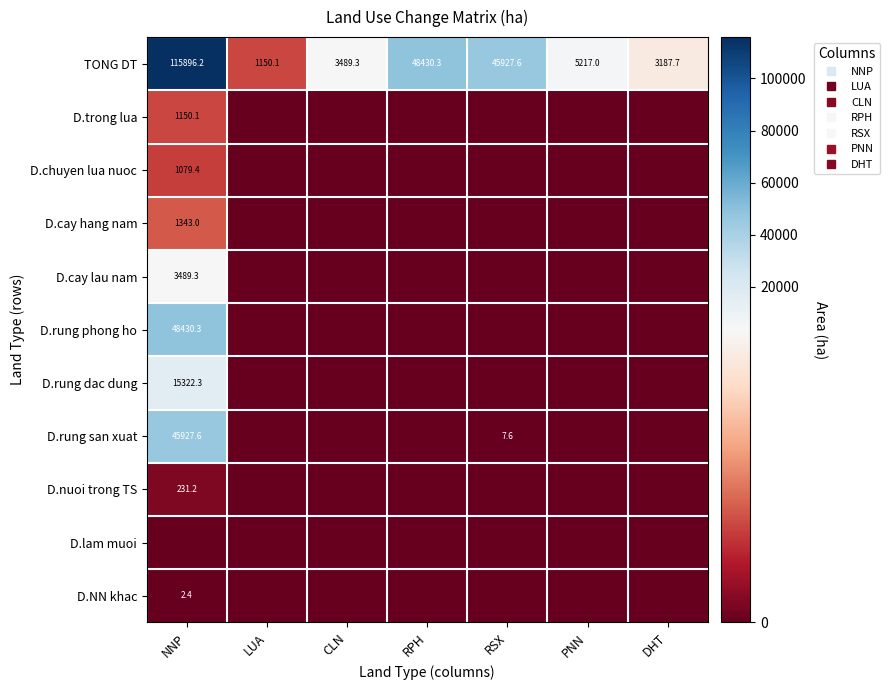

Is the value of D.lam muoi at RPH greater than the value of D.rung phong ho at RSX?

No